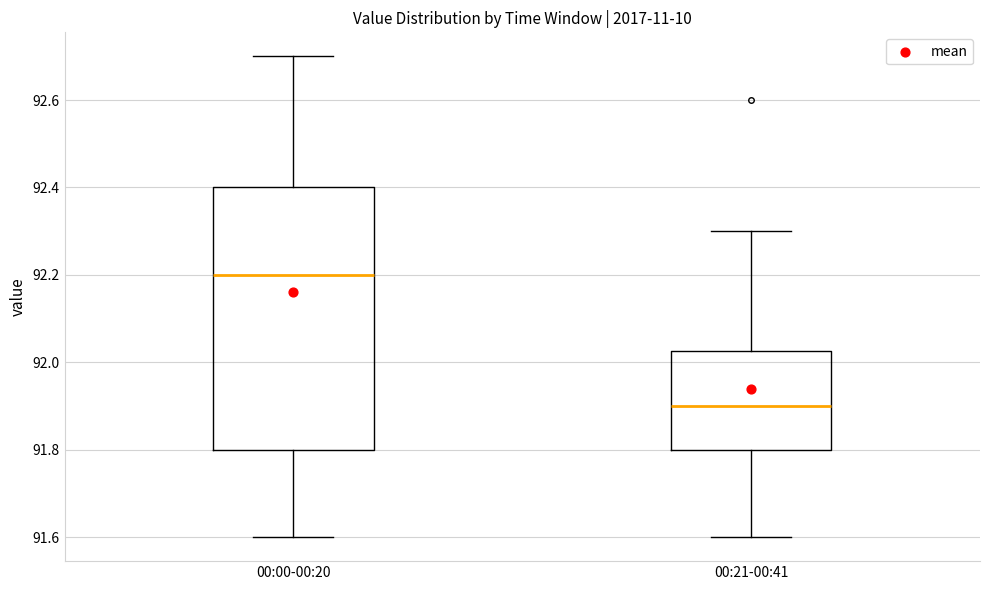

Reading left to right, read every box against the y-axis: the position of its median line, the range the box covers, and the ends of its whiskers. The values are not printed on the chart, so give them approximately, as read against the axis.

00:00-00:20: median 92.20, box 91.80 to 92.40, whiskers 91.60 to 92.70
00:21-00:41: median 91.90, box 91.80 to 92.02, whiskers 91.60 to 92.30